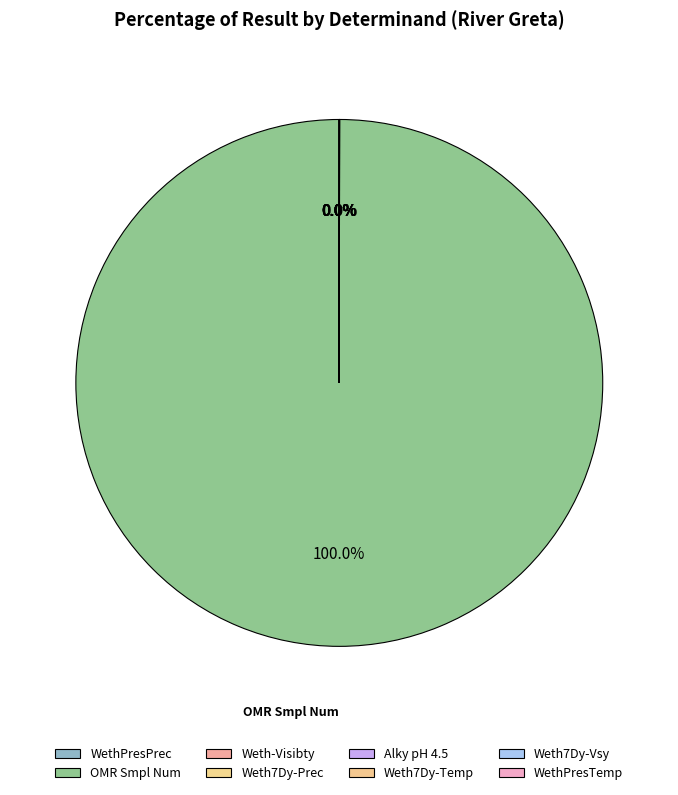

The Alky pH 4.5 slice represents 11% of the pie. True or false?

False